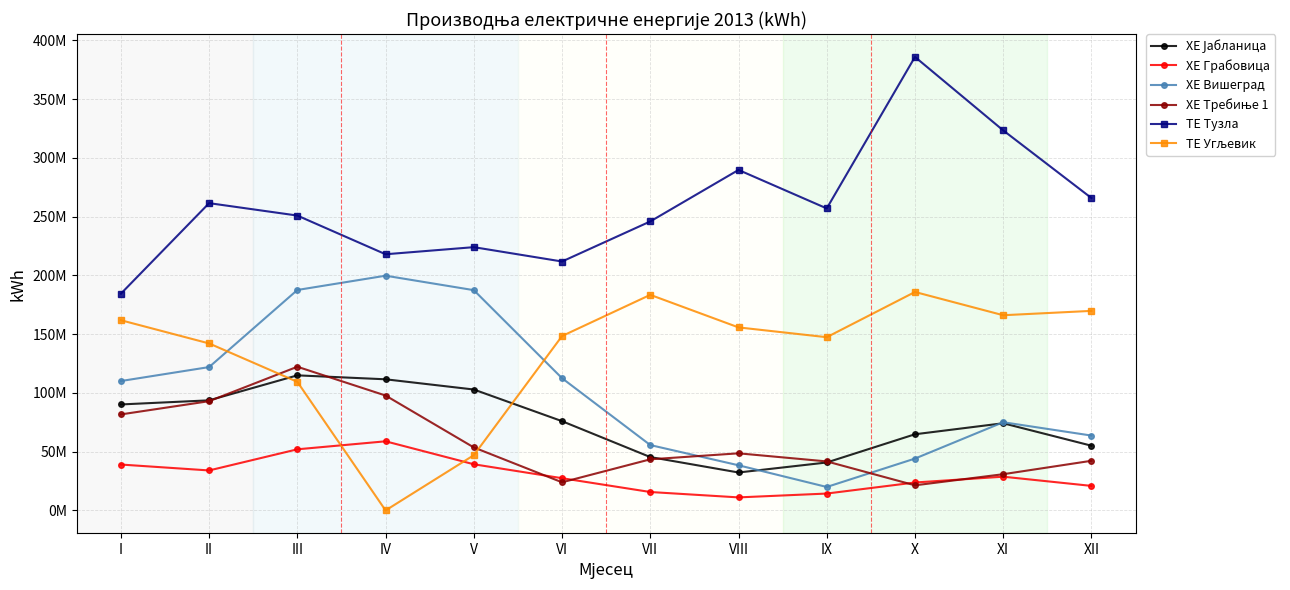

Where is the first local minimum for ХЕ Требиње 1?

VI